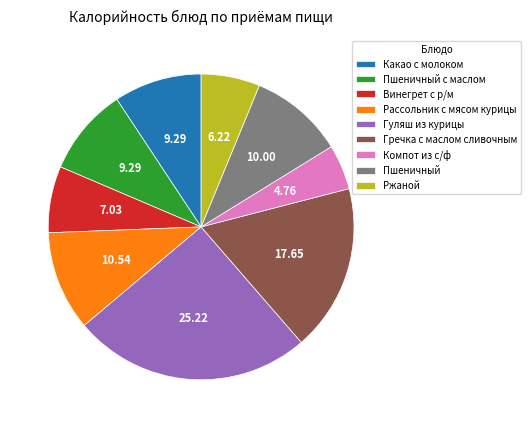

Is the sum of Гуляш из курицы and Винегрет с р/м greater than half?

No